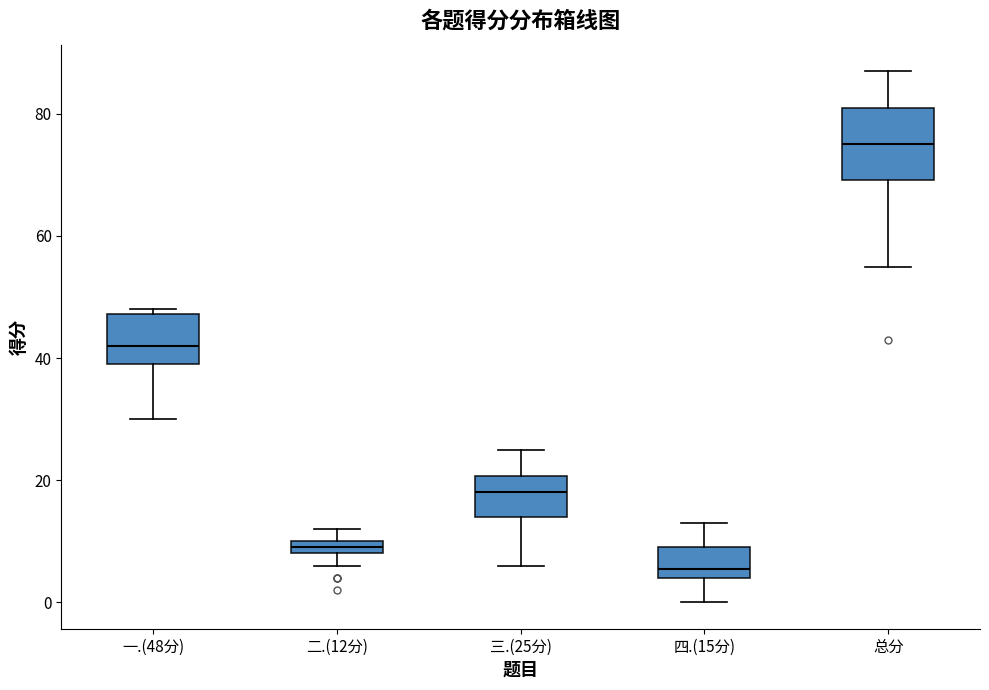

Comparing the boxes themselves (not the whiskers), which one is the tallest?

总分